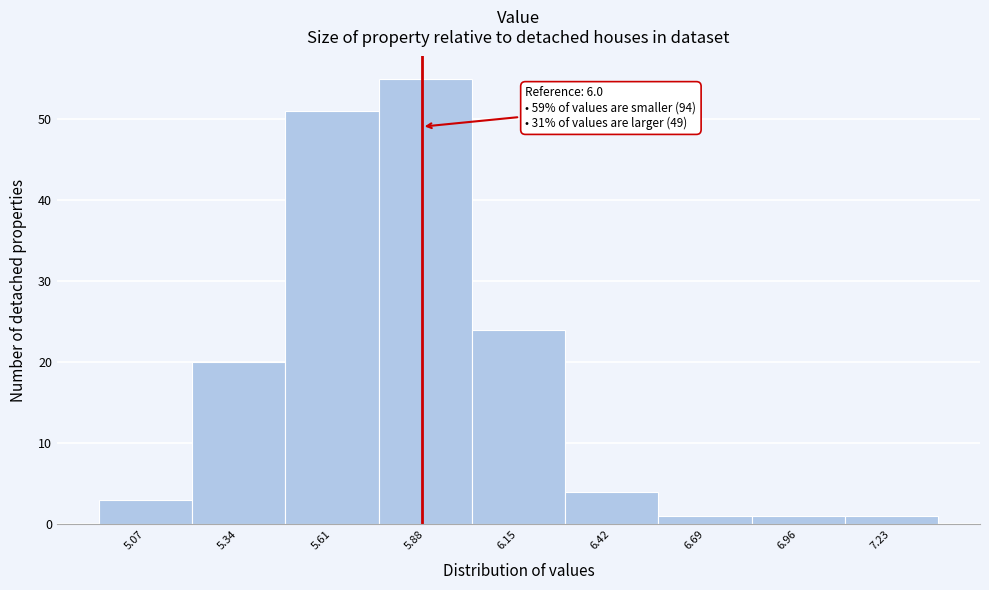

Reading left to right, transcribe all the data shown in this chart.

5.07=3	5.34=20	5.61=51	5.88=55	6.15=24	6.42=4	6.69=1	6.96=1	7.23=1